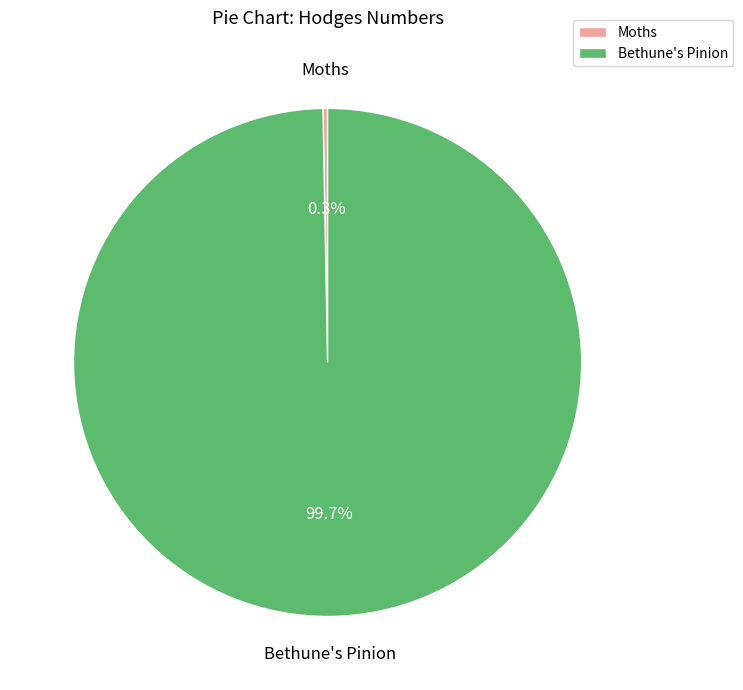

To the nearest percent, what is the combined percentage of Bethune's Pinion and Moths?

100%